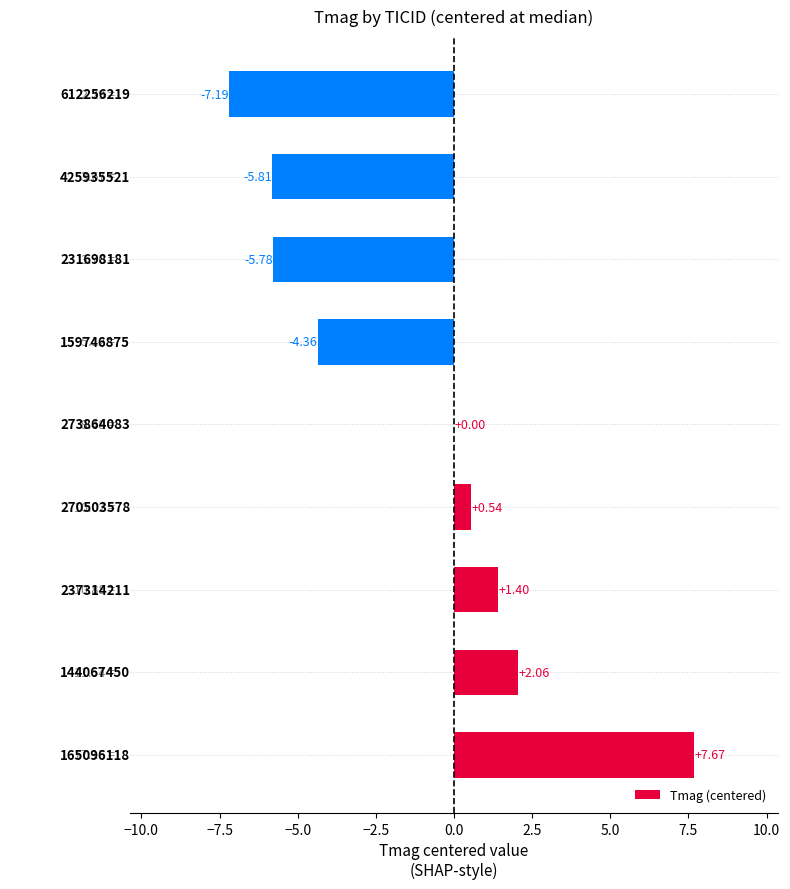

What is the greatest value displayed?

7.7